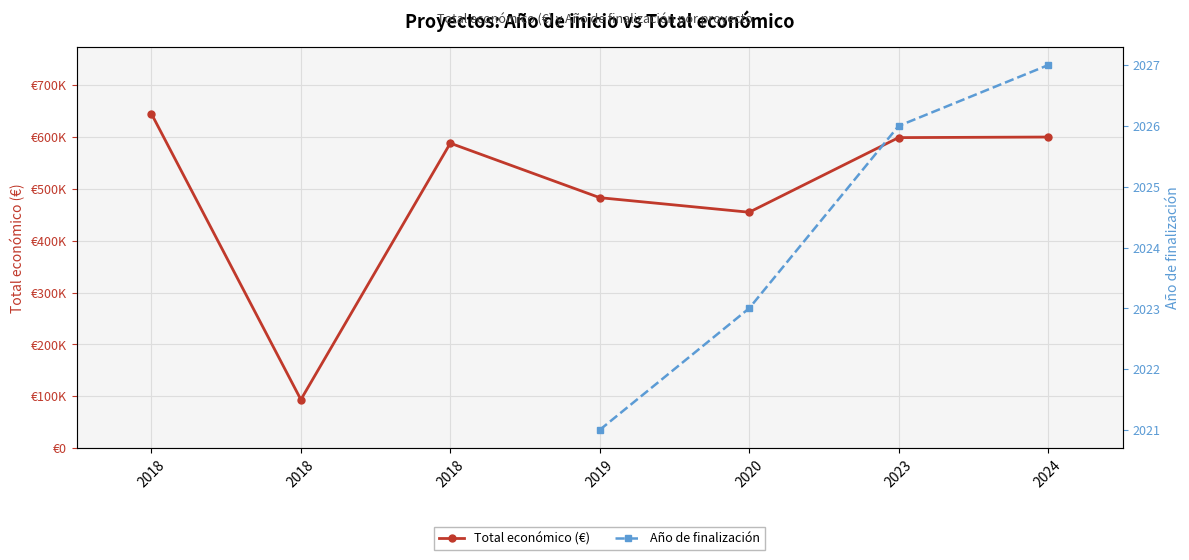

True or false: Año de finalización has a value of 3461.4 at 2019.

False